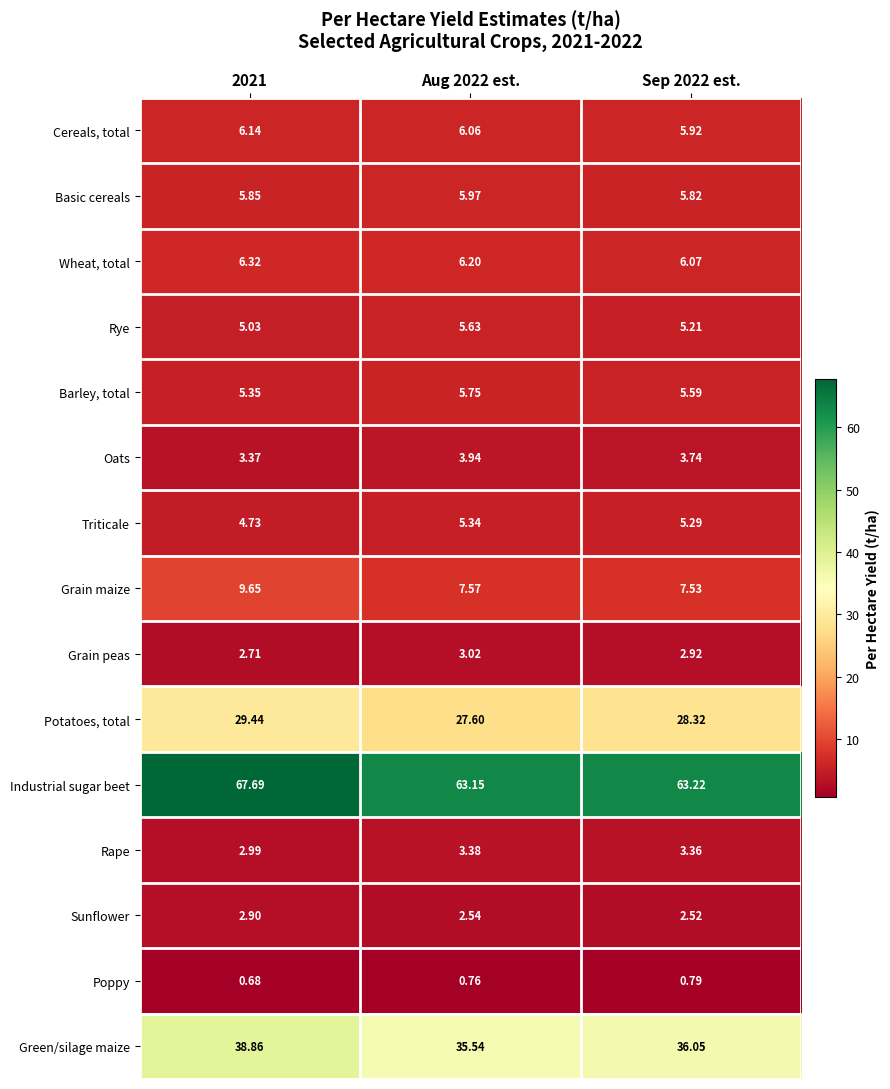

At 2021, list the series in order from largest to smallest.

Industrial sugar beet, Green/silage maize, Potatoes, total, Grain maize, Wheat, total, Cereals, total, Basic cereals, Barley, total, Rye, Triticale, Oats, Rape, Sunflower, Grain peas, Poppy